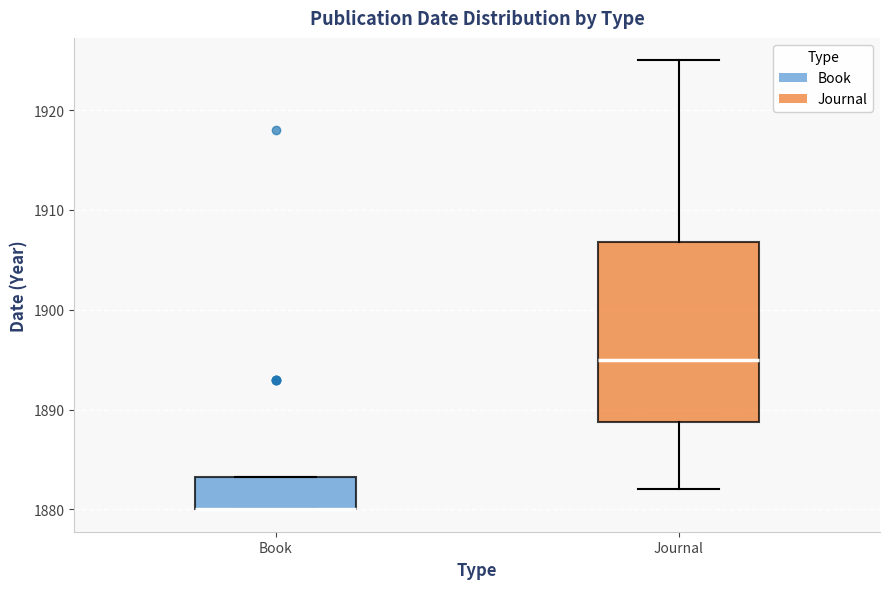

Where is the lower edge of the box for Book on the y-axis? The values are not printed on the chart, so give them approximately, as read against the axis.

1880